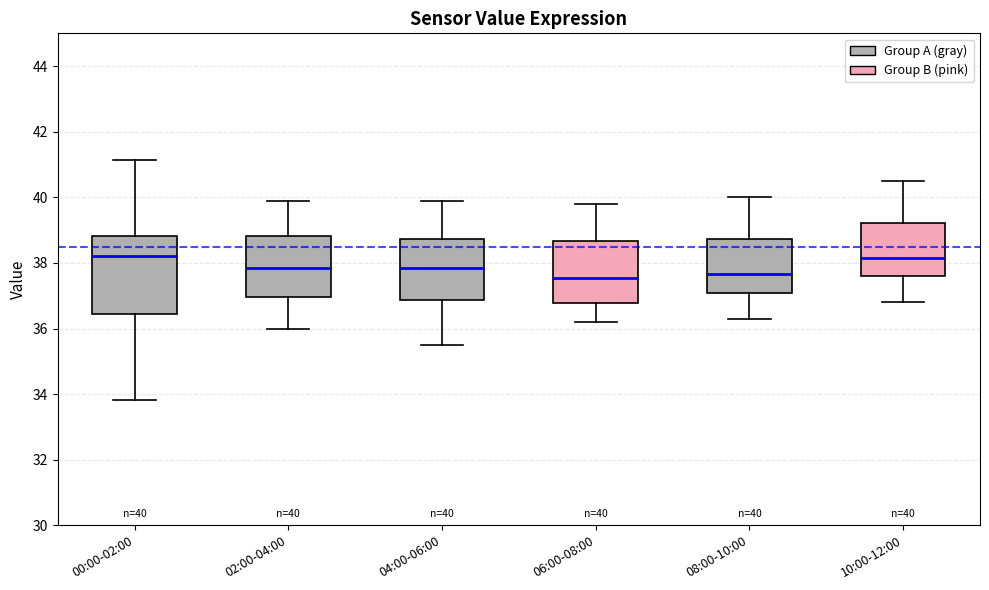

Which box is the tallest, from its lower edge to its upper edge?

00:00-02:00